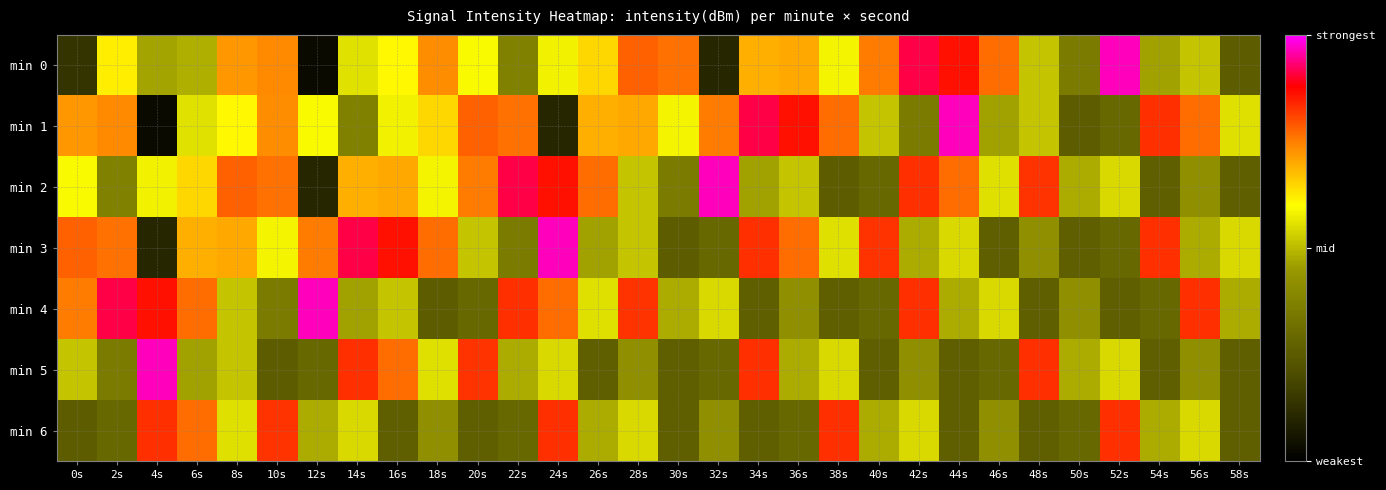

Reading left to right, transcribe all the data shown in this chart.

min 0: 0s=-133.7	2s=-122.2	4s=-125.8	6s=-125.5	8s=-119.7	10s=-119.3	12s=-136.3	14s=-123.7	16s=-122.4	18s=-119.4	20s=-122.8	22s=-128.1	24s=-123.1	26s=-121.5	28s=-118.3	30s=-118.7	32s=-134.5	34s=-120.4	36s=-120.2	38s=-123.0	40s=-118.9	42s=-115.1	44s=-116.3	46s=-118.6	48s=-124.7	50s=-128.5	52s=-113.8	54s=-125.9	56s=-124.6	58s=-130.8
min 1: 0s=-119.7	2s=-119.3	4s=-136.3	6s=-123.7	8s=-122.4	10s=-119.4	12s=-122.8	14s=-128.1	16s=-123.1	18s=-121.5	20s=-118.3	22s=-118.7	24s=-134.5	26s=-120.4	28s=-120.2	30s=-123.0	32s=-118.9	34s=-115.1	36s=-116.3	38s=-118.6	40s=-124.7	42s=-128.5	44s=-113.8	46s=-125.9	48s=-124.6	50s=-130.8	52s=-130.0	54s=-117.1	56s=-118.6	58s=-123.7
min 2: 0s=-122.8	2s=-128.1	4s=-123.1	6s=-121.5	8s=-118.3	10s=-118.7	12s=-134.5	14s=-120.4	16s=-120.2	18s=-123.0	20s=-118.9	22s=-115.1	24s=-116.3	26s=-118.6	28s=-124.7	30s=-128.5	32s=-113.8	34s=-125.9	36s=-124.6	38s=-130.8	40s=-130.0	42s=-117.1	44s=-118.6	46s=-123.7	48s=-117.2	50s=-125.5	52s=-123.9	54s=-130.7	56s=-127.0	58s=-130.7
min 3: 0s=-118.3	2s=-118.7	4s=-134.5	6s=-120.4	8s=-120.2	10s=-123.0	12s=-118.9	14s=-115.1	16s=-116.3	18s=-118.6	20s=-124.7	22s=-128.5	24s=-113.8	26s=-125.9	28s=-124.6	30s=-130.8	32s=-130.0	34s=-117.1	36s=-118.6	38s=-123.7	40s=-117.2	42s=-125.5	44s=-123.9	46s=-130.7	48s=-127.0	50s=-130.7	52s=-130.0	54s=-117.1	56s=-125.5	58s=-123.9
min 4: 0s=-118.9	2s=-115.1	4s=-116.3	6s=-118.6	8s=-124.7	10s=-128.5	12s=-113.8	14s=-125.9	16s=-124.6	18s=-130.8	20s=-130.0	22s=-117.1	24s=-118.6	26s=-123.7	28s=-117.2	30s=-125.5	32s=-123.9	34s=-130.7	36s=-127.0	38s=-130.7	40s=-130.0	42s=-117.1	44s=-125.5	46s=-123.9	48s=-130.7	50s=-127.0	52s=-130.7	54s=-130.0	56s=-117.1	58s=-125.5
min 5: 0s=-124.7	2s=-128.5	4s=-113.8	6s=-125.9	8s=-124.6	10s=-130.8	12s=-130.0	14s=-117.1	16s=-118.6	18s=-123.7	20s=-117.2	22s=-125.5	24s=-123.9	26s=-130.7	28s=-127.0	30s=-130.7	32s=-130.0	34s=-117.1	36s=-125.5	38s=-123.9	40s=-130.7	42s=-127.0	44s=-130.7	46s=-130.0	48s=-117.1	50s=-125.5	52s=-123.9	54s=-130.7	56s=-127.0	58s=-130.7
min 6: 0s=-130.8	2s=-130.0	4s=-117.1	6s=-118.6	8s=-123.7	10s=-117.2	12s=-125.5	14s=-123.9	16s=-130.7	18s=-127.0	20s=-130.7	22s=-130.0	24s=-117.1	26s=-125.5	28s=-123.9	30s=-130.7	32s=-127.0	34s=-130.7	36s=-130.0	38s=-117.1	40s=-125.5	42s=-123.9	44s=-130.7	46s=-127.0	48s=-130.7	50s=-130.0	52s=-117.1	54s=-125.5	56s=-123.9	58s=-130.7